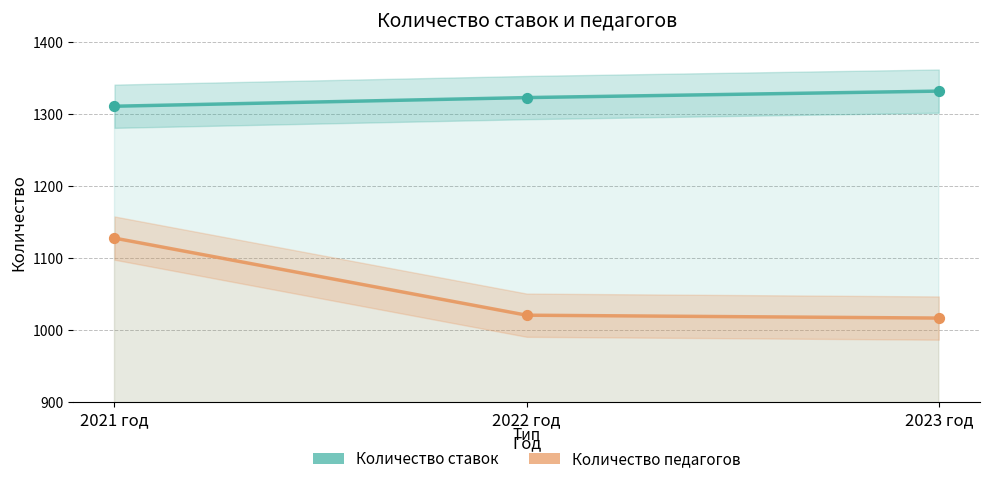

At how many categories does at least one series exceed 1139?

3